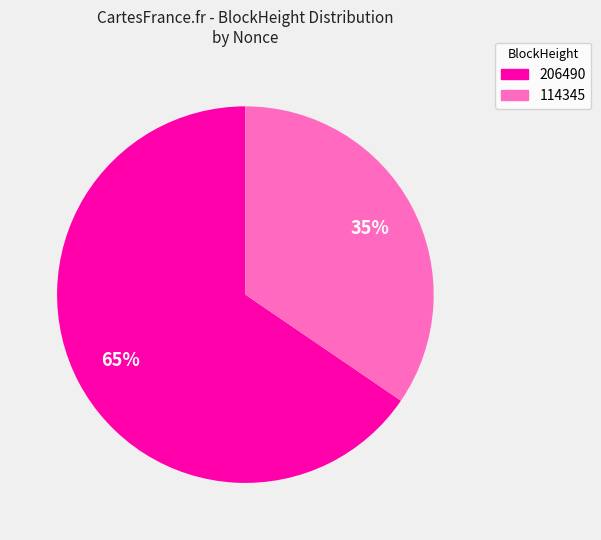

Which slice is the largest?

206490